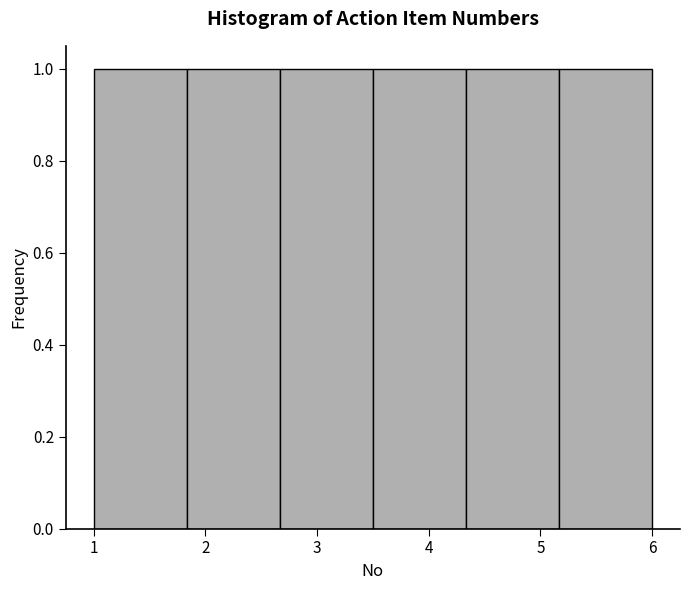

How tall is the bar that spans 1.8 to 2.7 on the x-axis? Neither the bar edges nor the heights are printed on the chart, so give them approximately, as read against the axes.

1